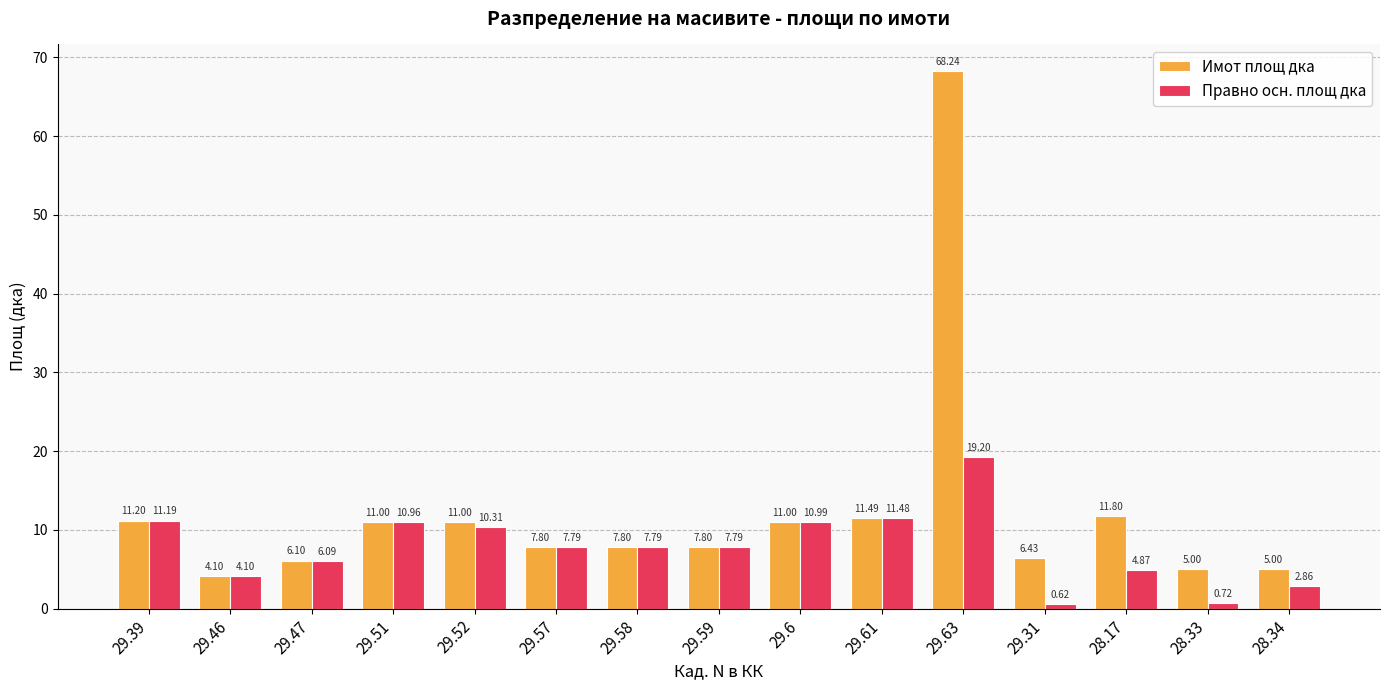

Does the chart contain any negative values?

No